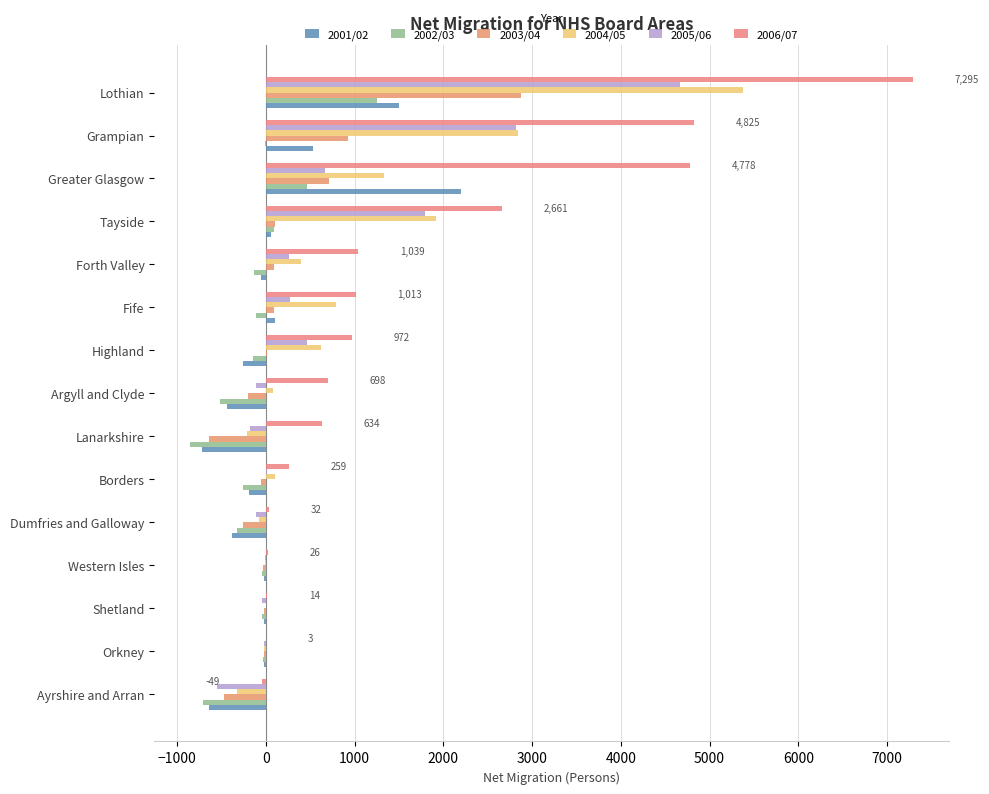

Reading right to left, what are all the values shown in this chart?

2001/02: 1502	525	2194	52	-62	98	-261	-435	-720	-195	-380	-27	-23	-28	-640
2002/03: 1251	-12	465	87	-132	-110	-152	-519	-854	-262	-329	-41	-49	-30	-713
2003/04: 2876	922	711	106	88	87	6	-199	-638	-61	-255	-36	-20	-18	-469
2004/05: 5377	2841	1333	1912	395	787	623	81	-213	107	-84	-6	-4	-25	-324
2005/06: 4667	2817	666	1794	259	272	459	-109	-183	11	-116	-11	-42	-27	-557
2006/07: 7295	4825	4778	2661	1039	1013	972	698	634	259	32	26	14	3	-49